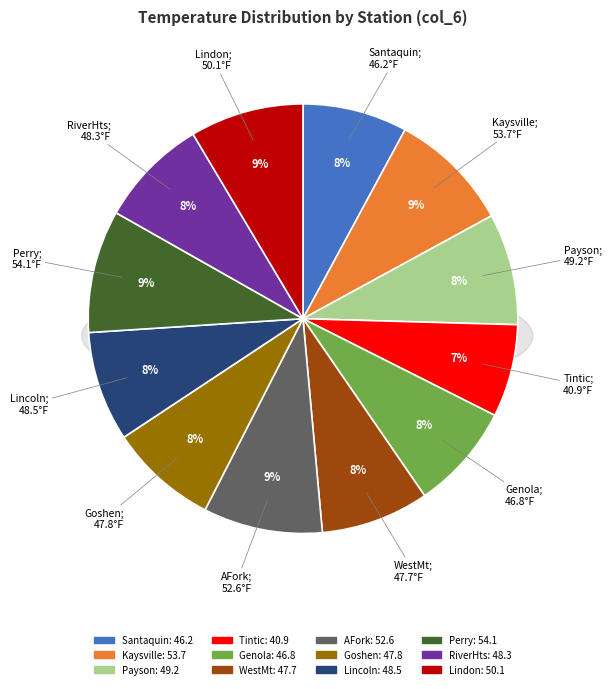

To the nearest percent, what percentage of the pie is AFork?

9%